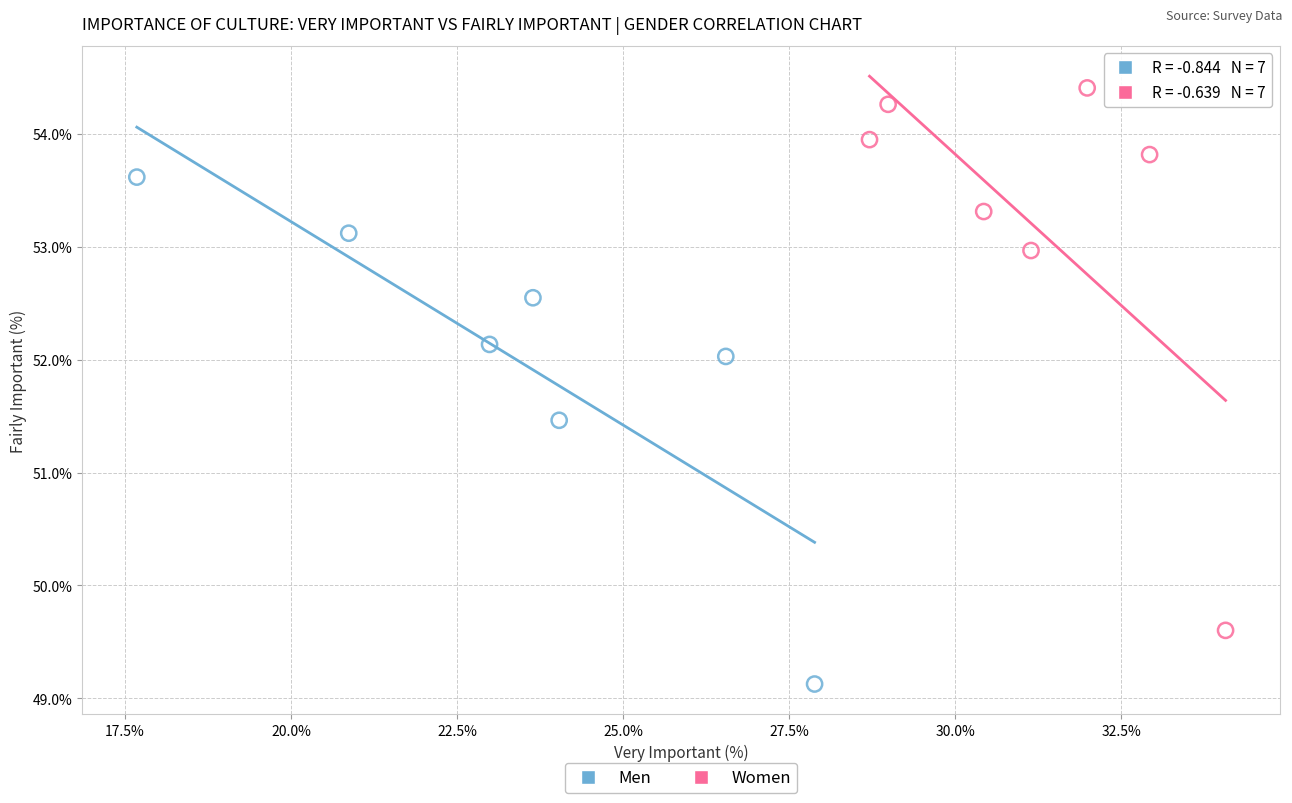

Which series contains the highest Y value?

Women